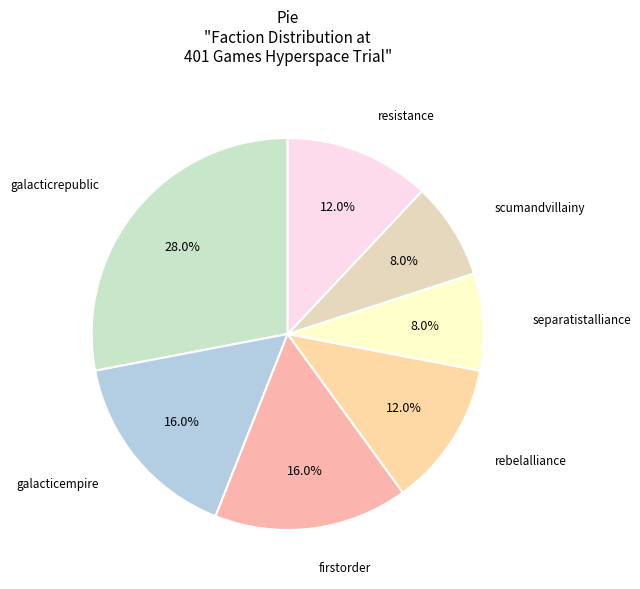

To the nearest percent, what is the average slice percentage?

14%